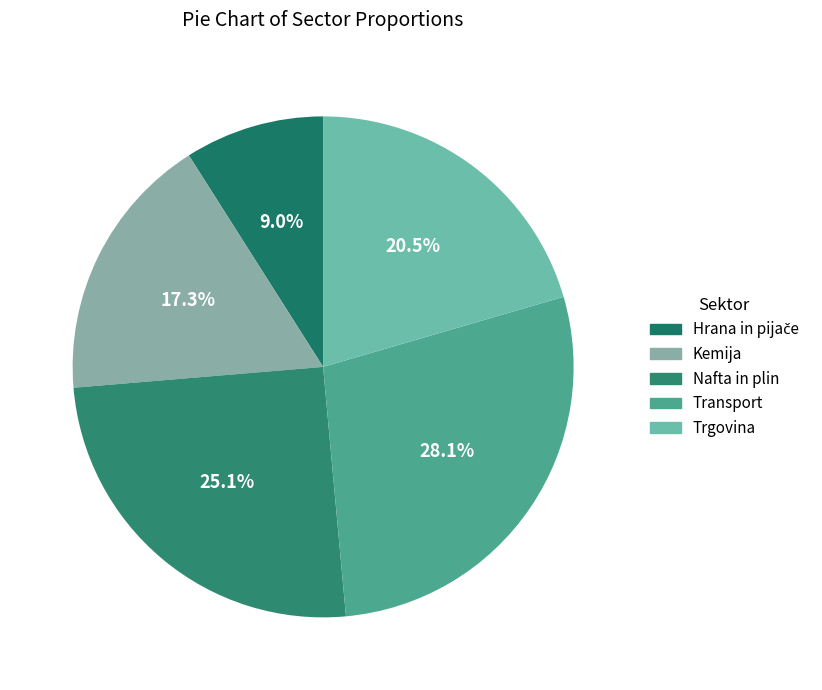

Which has a higher value, Trgovina or Nafta in plin?

Nafta in plin